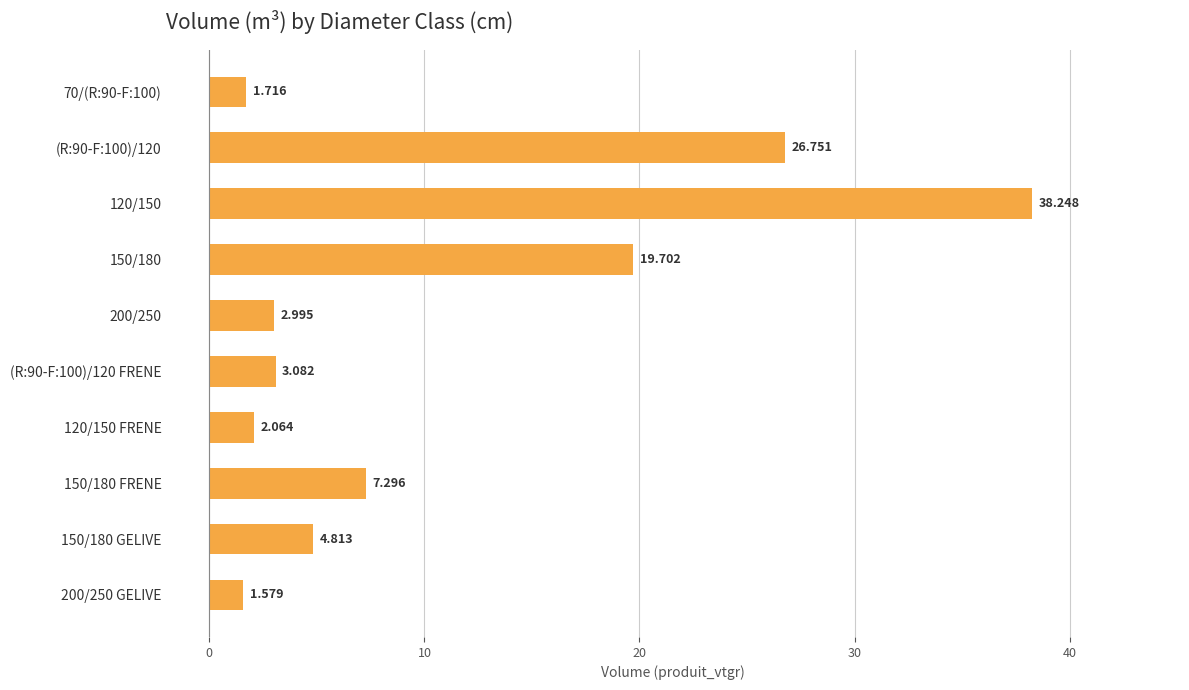

Are the bars horizontal?

Yes